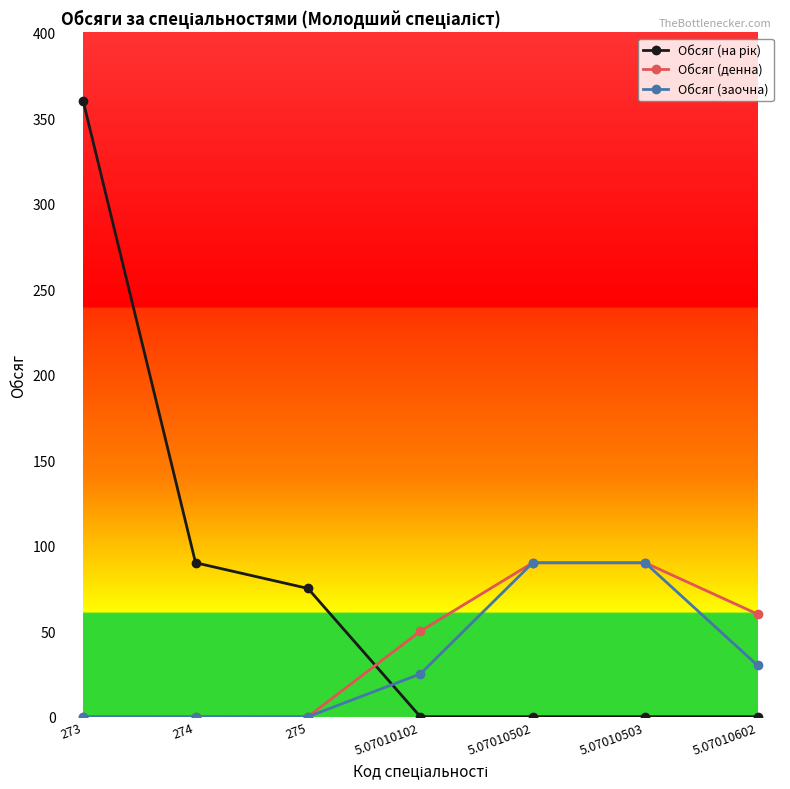

Is it true that Обсяг (денна) equals 40 at 275?

False